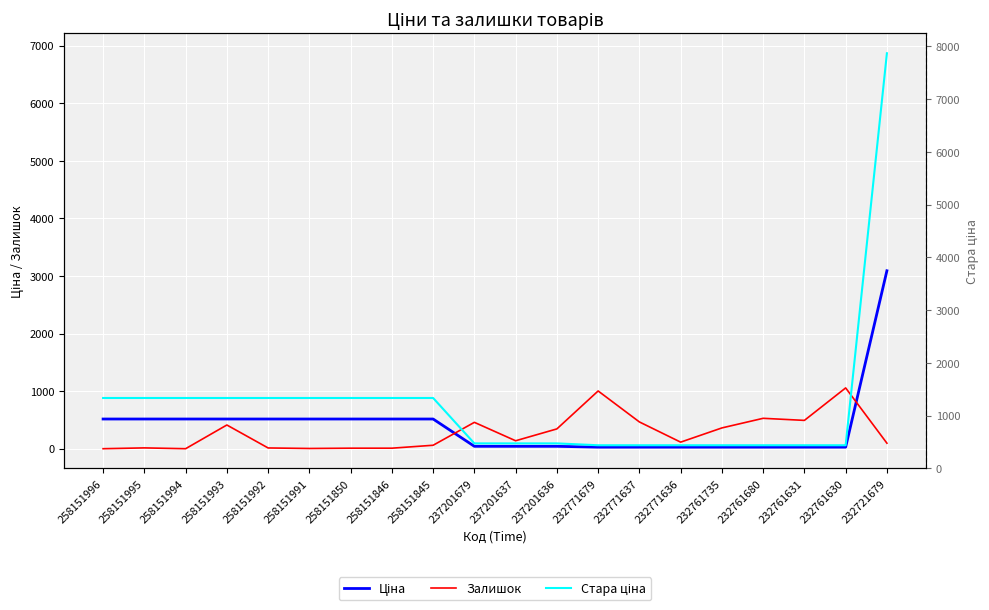

Rank the series by their maximum value, from lowest to highest.

Залишок, Ціна, Стара ціна